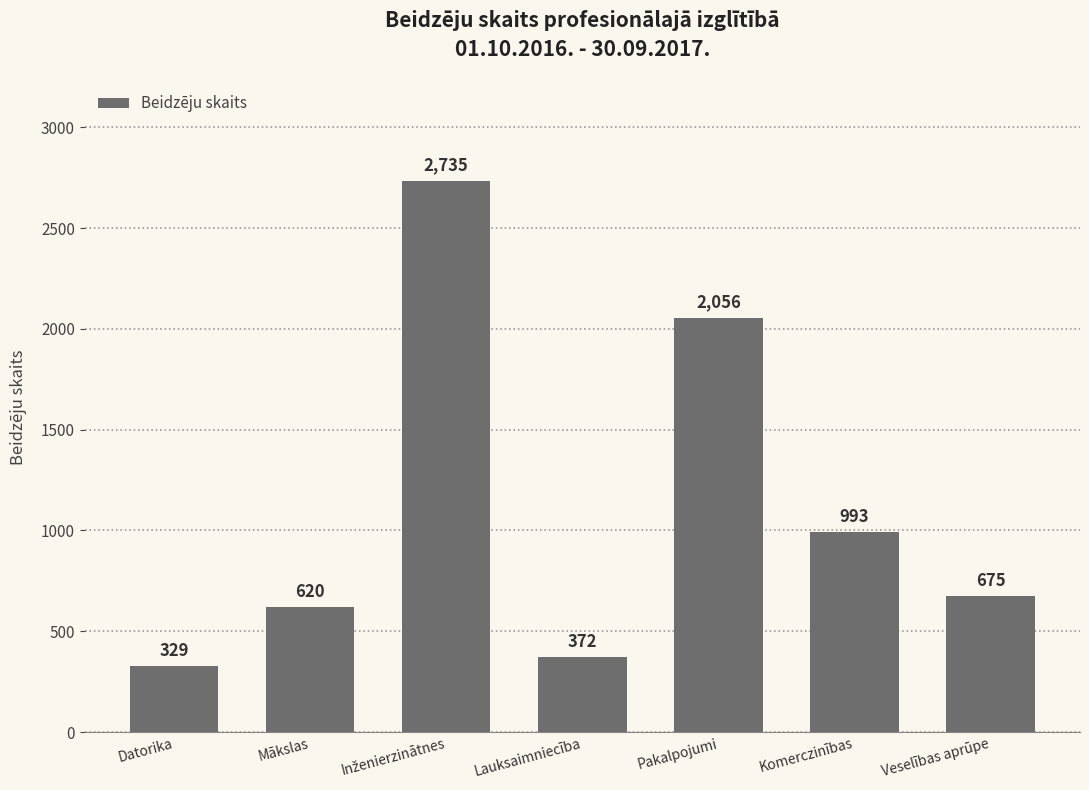

Reading left to right, what are all the values shown in this chart?

329	620	2735	372	2056	993	675